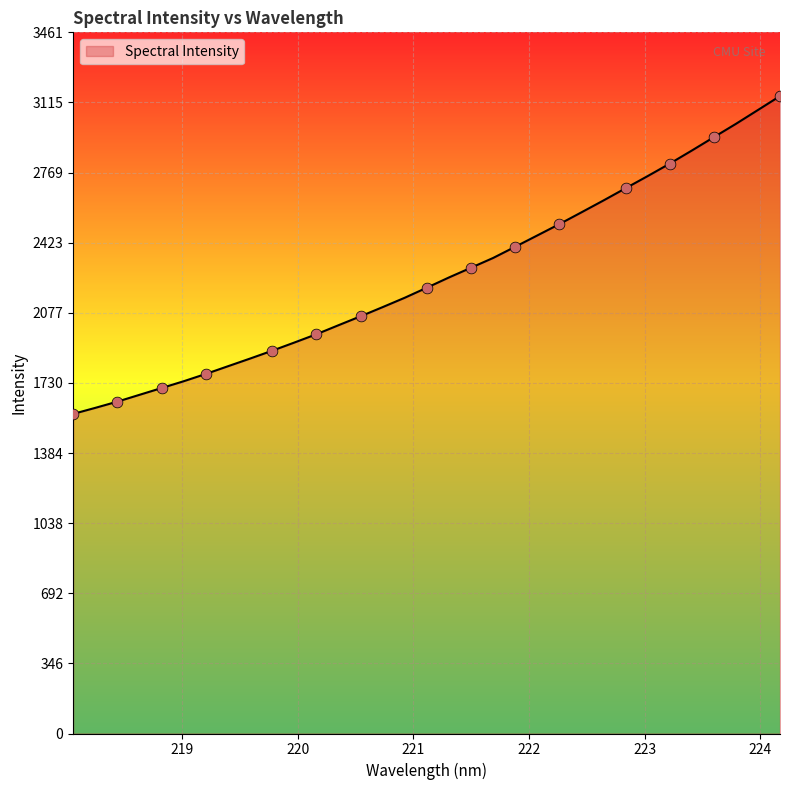

What is the minimum value shown in the chart?

1578.0